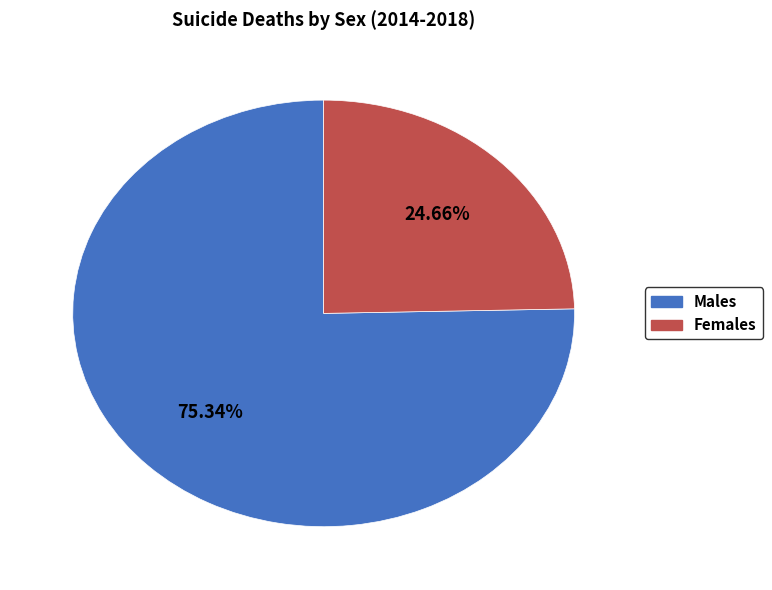

Is there a majority slice in this chart?

Yes